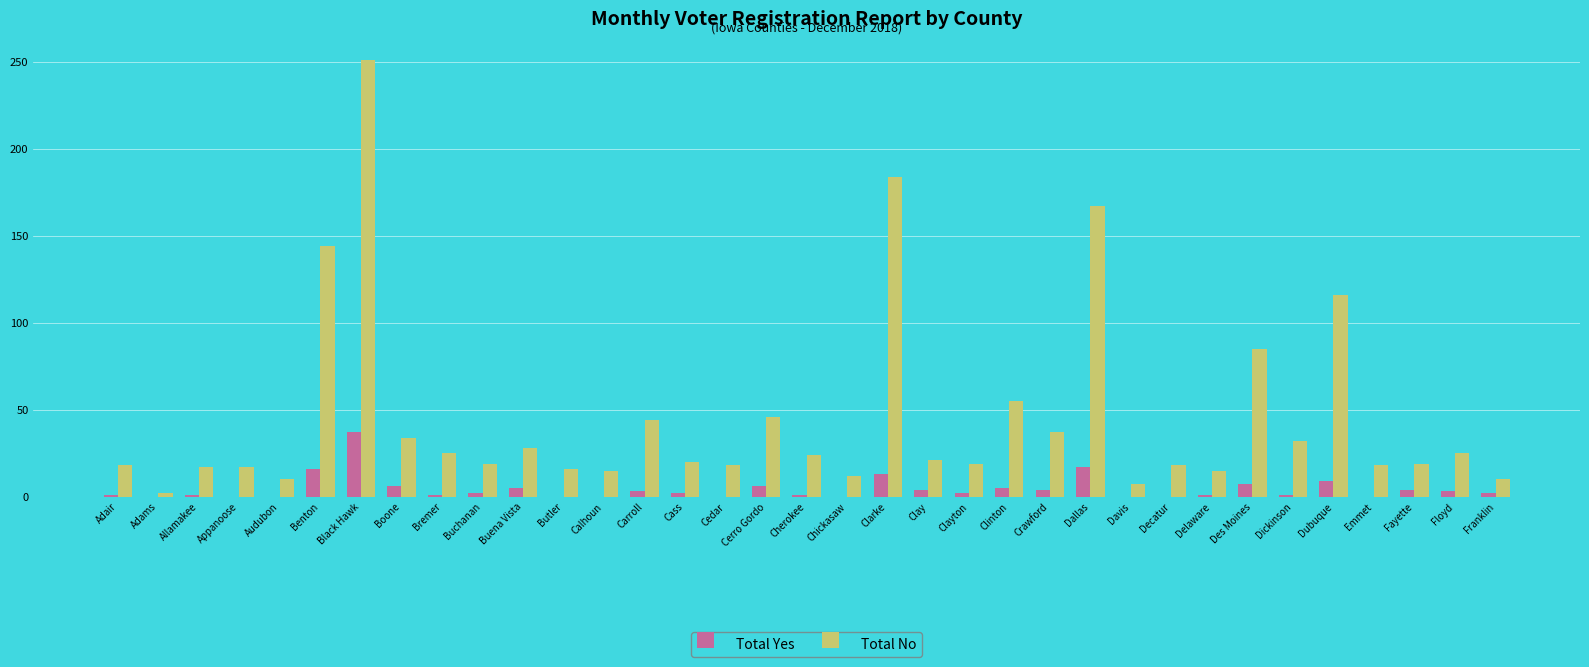

The value of Total Yes at Audubon is -17. True or false?

False